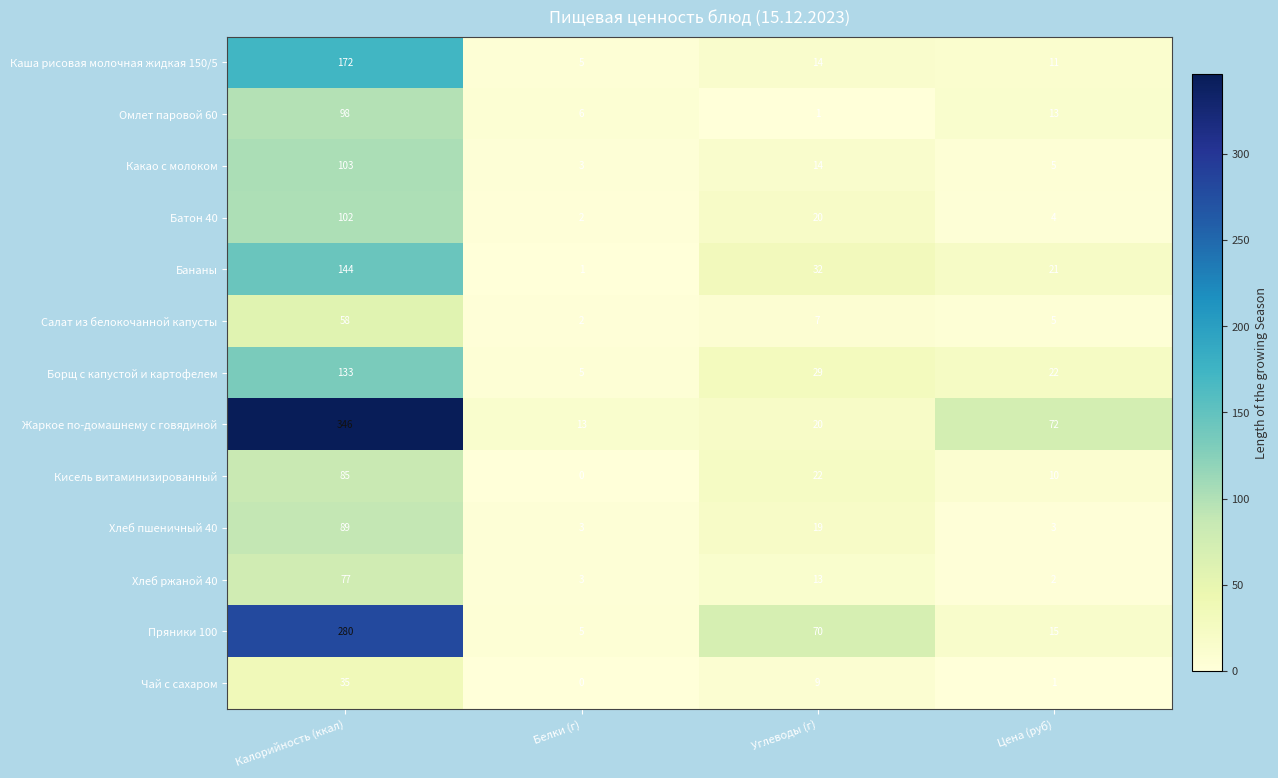

What is the total value across all series at Углеводы (г)?

270